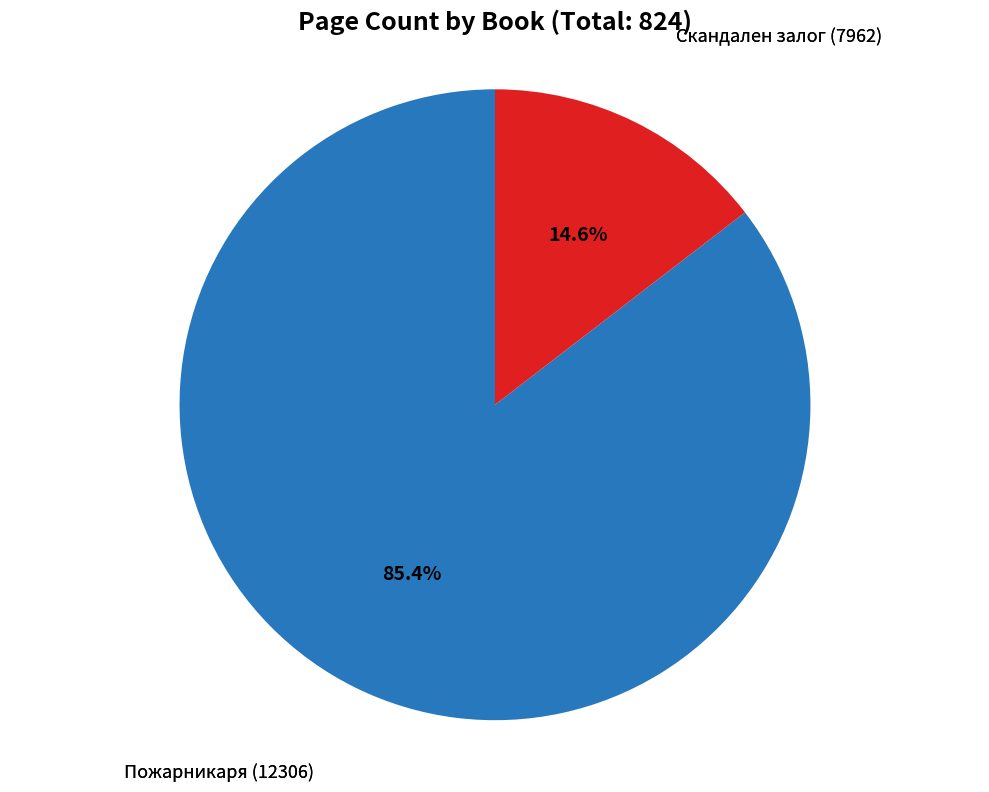

How many slices are in this pie chart?

2